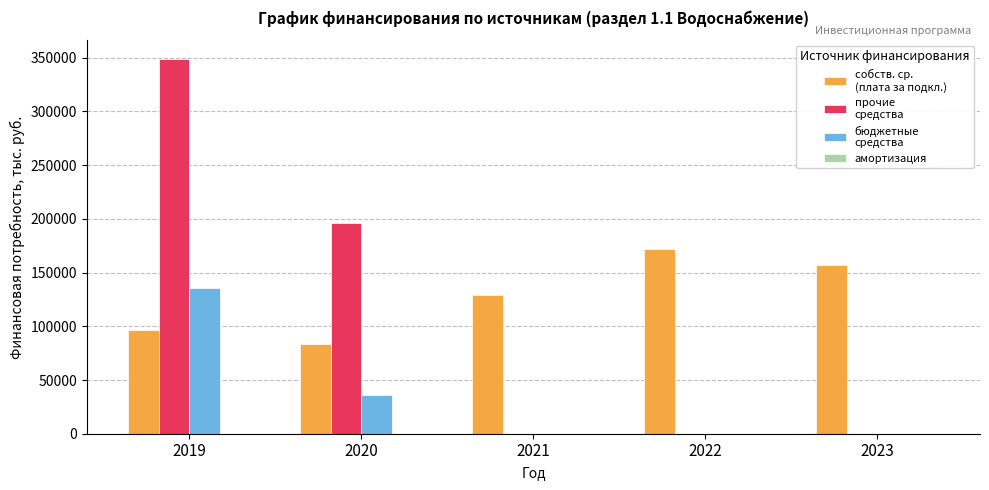

At which category is the sum across all series the highest?

2019